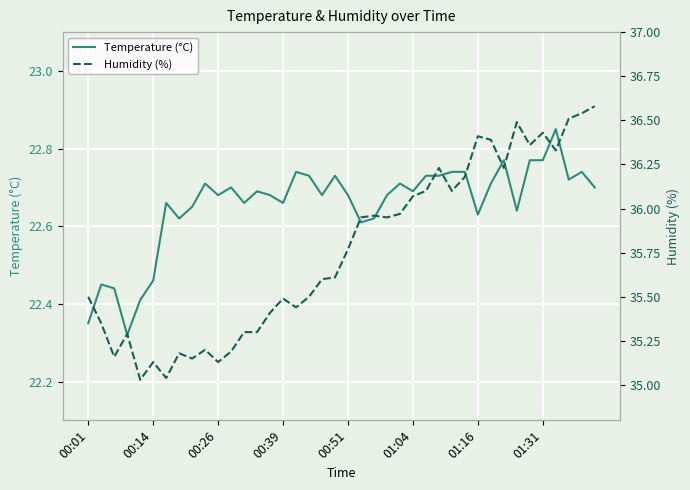

The value of Temperature (°C) at 28 is 22.7. True or false?

True